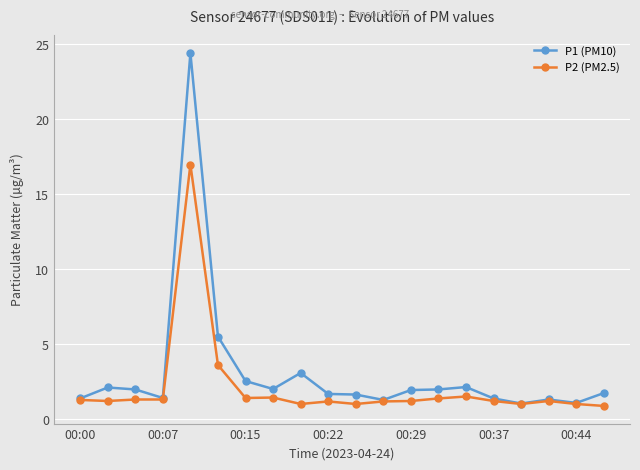

What is the value of the P1 (PM10) point at the 6th from the left?

5.5